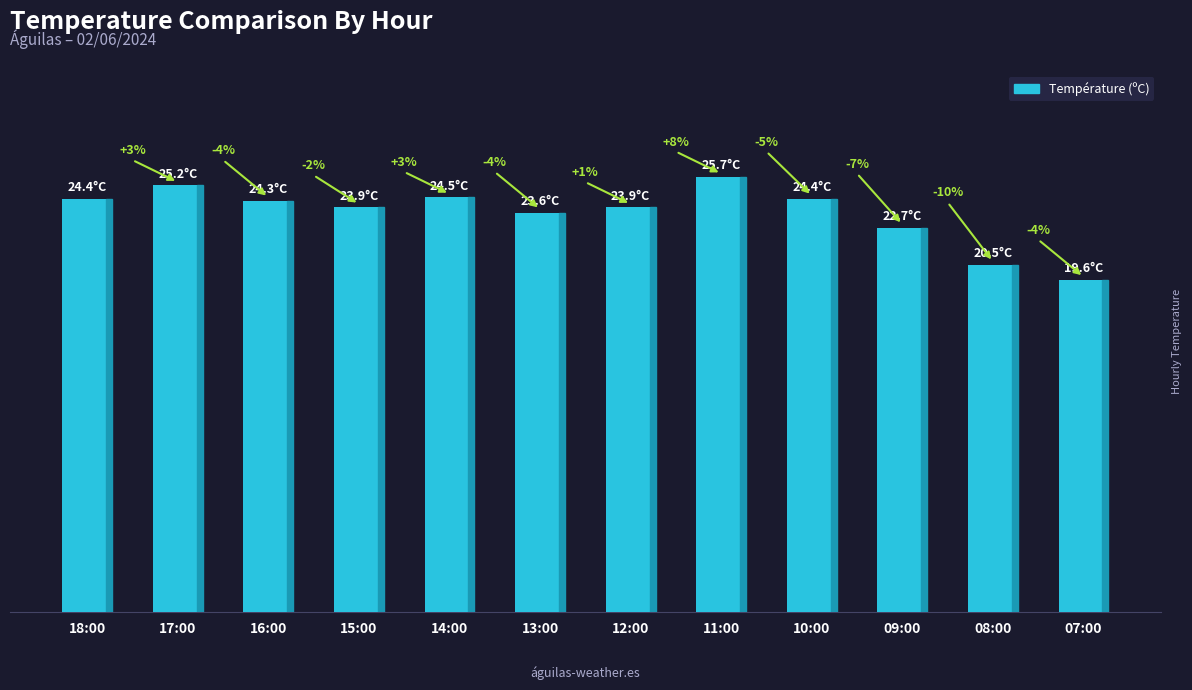

What is the label of the 4th bar from the right?

10:00